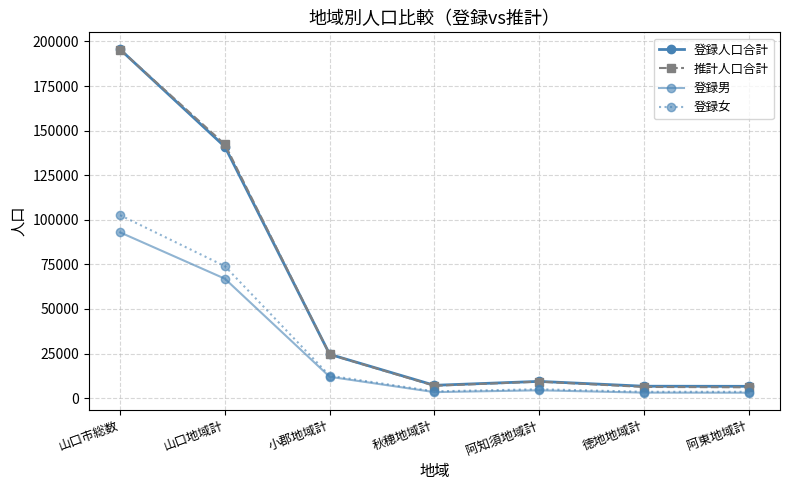

The 登録人口合計 series shows 35946 at 小郡地域計. True or false?

False